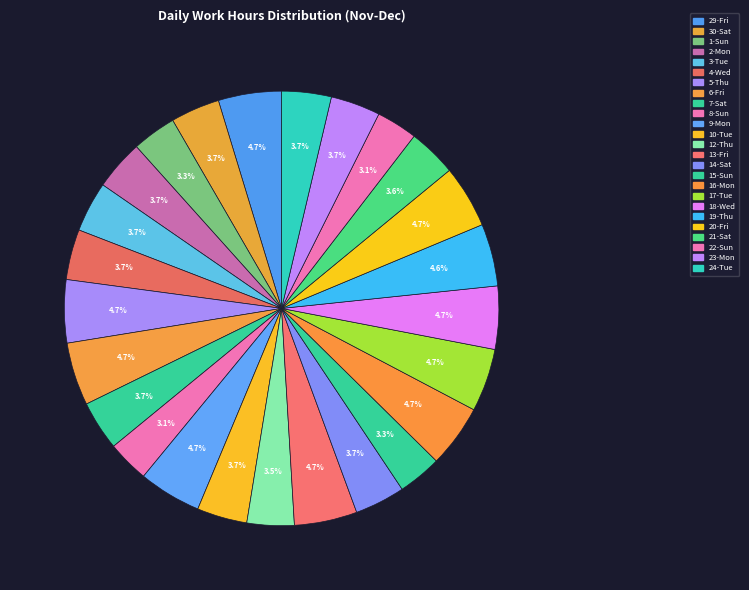

To the nearest percent, what is the difference between the largest and smallest slice percentages?

2%